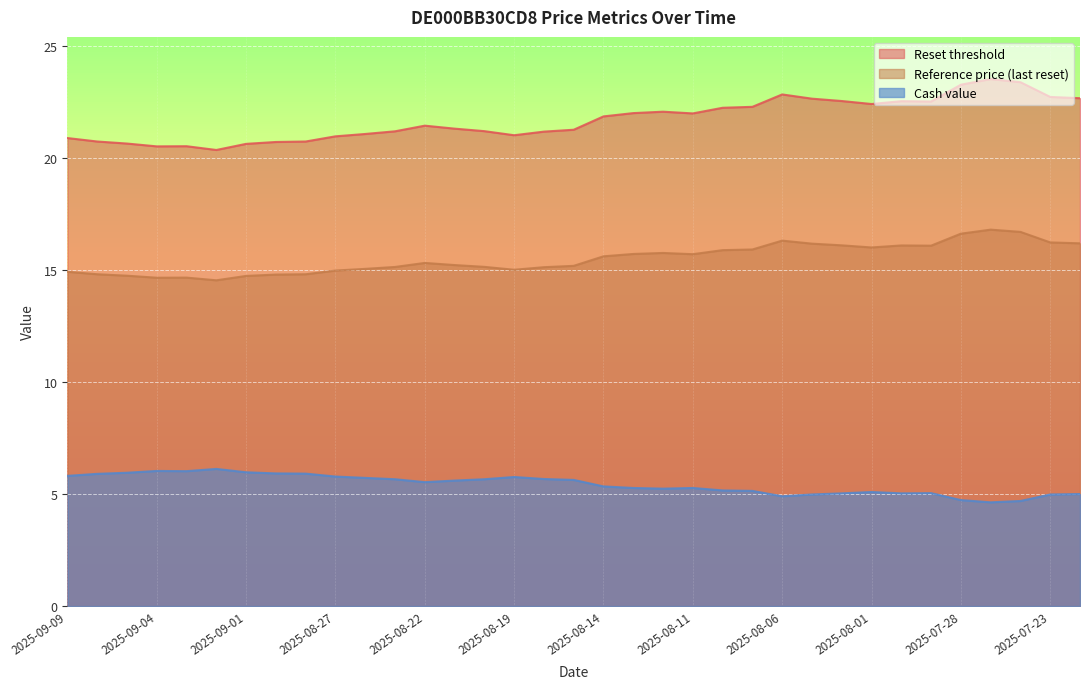

Is the value of Reference price (last reset) at 2025-07-22 greater than the value of Cash value at 2025-08-28?

Yes